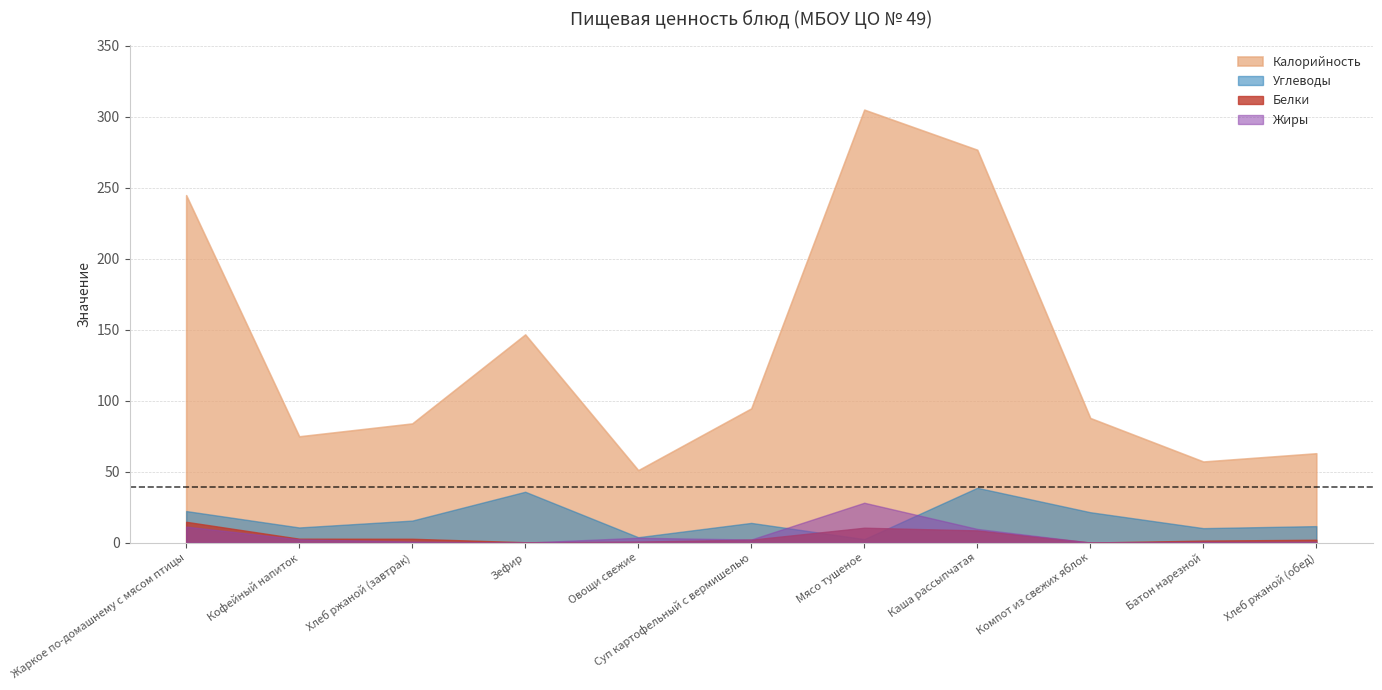

Which series ends up on top after the final intersection of Углеводы and Жиры?

Углеводы